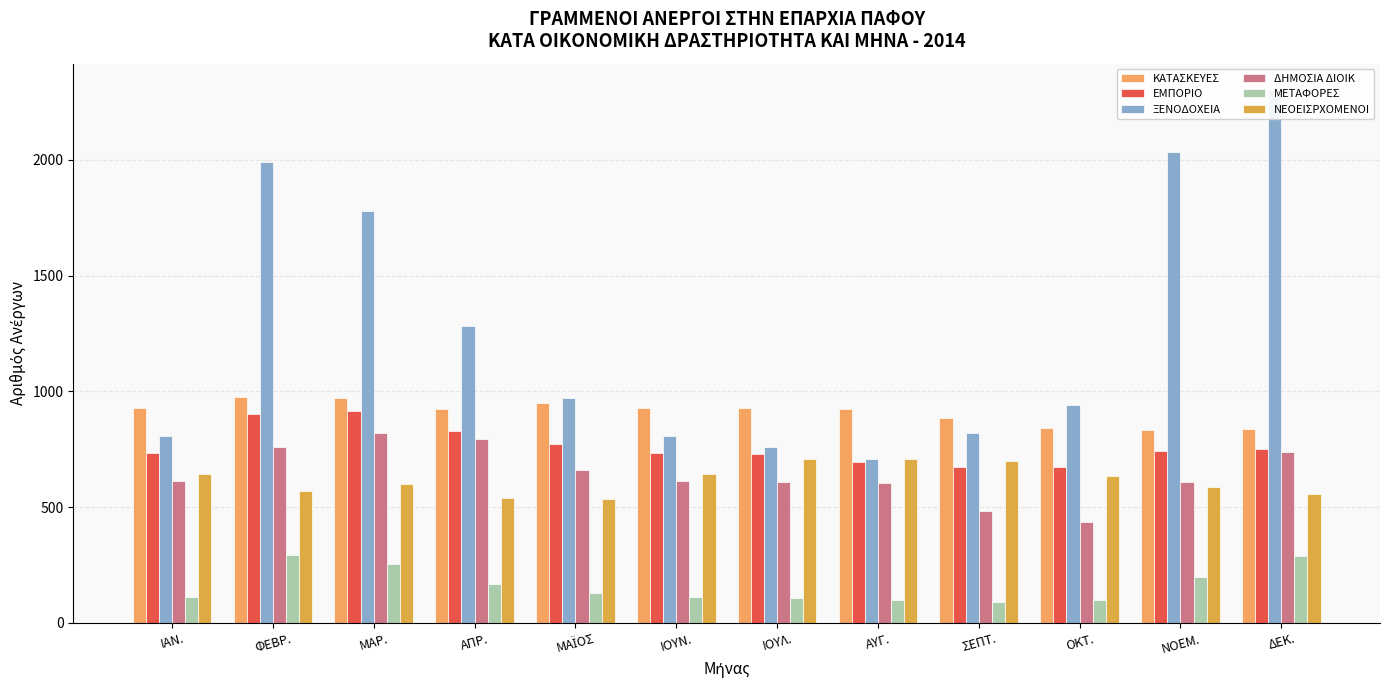

What are all the series names shown in the legend?

ΚΑΤΑΣΚΕΥΕΣ, ΕΜΠΟΡΙΟ, ΞΕΝΟΔΟΧΕΙΑ, ΔΗΜΟΣΙΑ ΔΙΟΙΚ, ΜΕΤΑΦΟΡΕΣ, ΝΕΟΕΙΣΡΧΟΜΕΝΟΙ